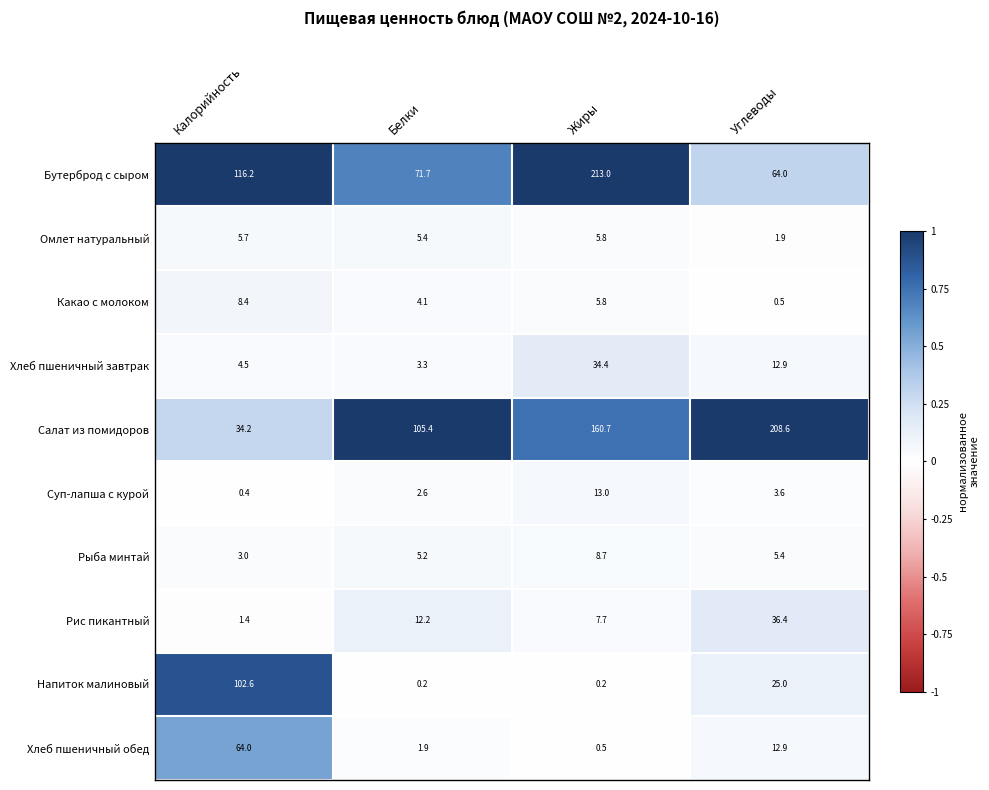

What is the spread (max minus min) of values at Жиры?

212.8